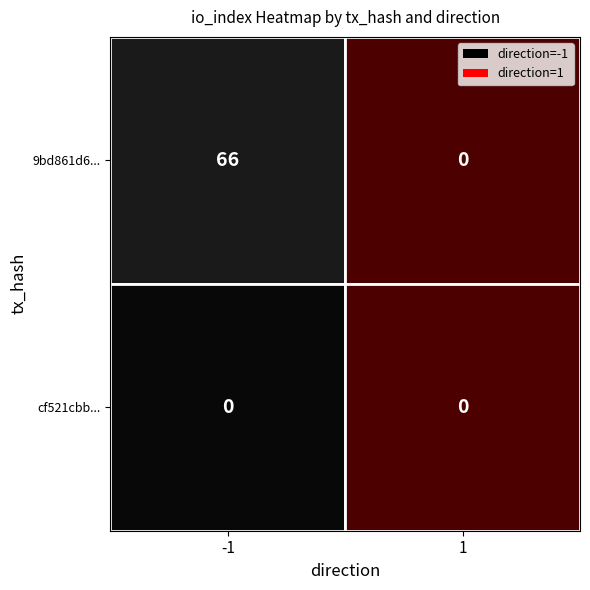

Which series has the largest total across all categories?

9bd861d62da43a78094ba7ef36125a7a030c684